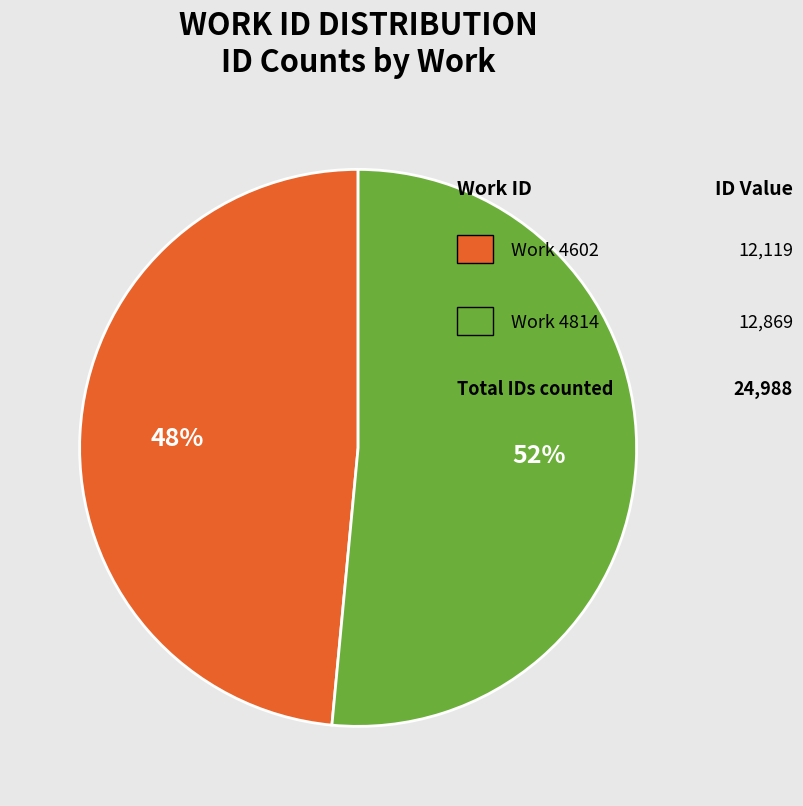

To the nearest percent, what is the average slice percentage?

50%